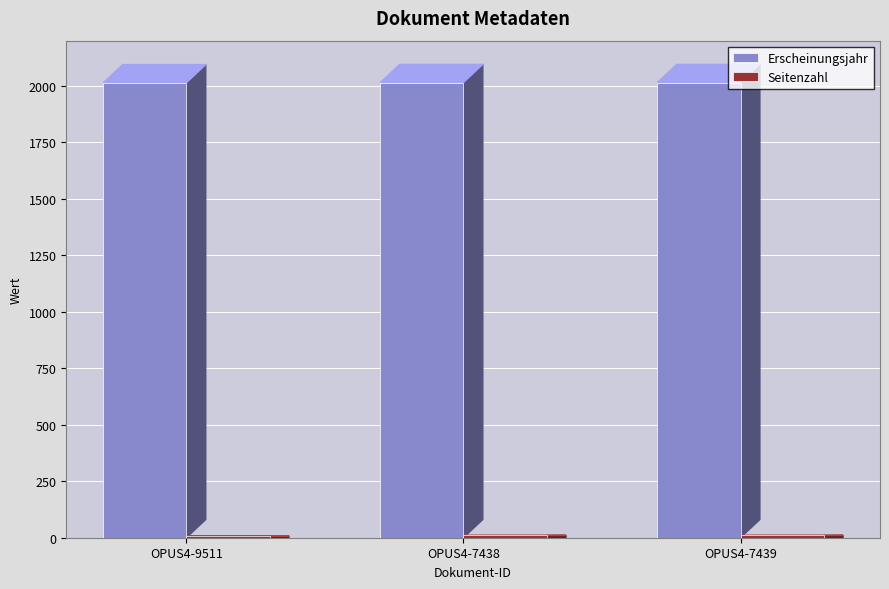

What is the sum of all Erscheinungsjahr values?

6041